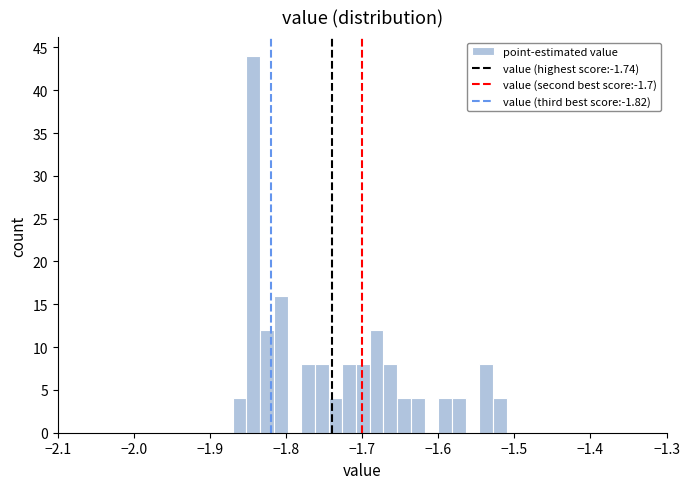

Read against the x-axis, roughly where is the centre of the tallest bar?

-1.84